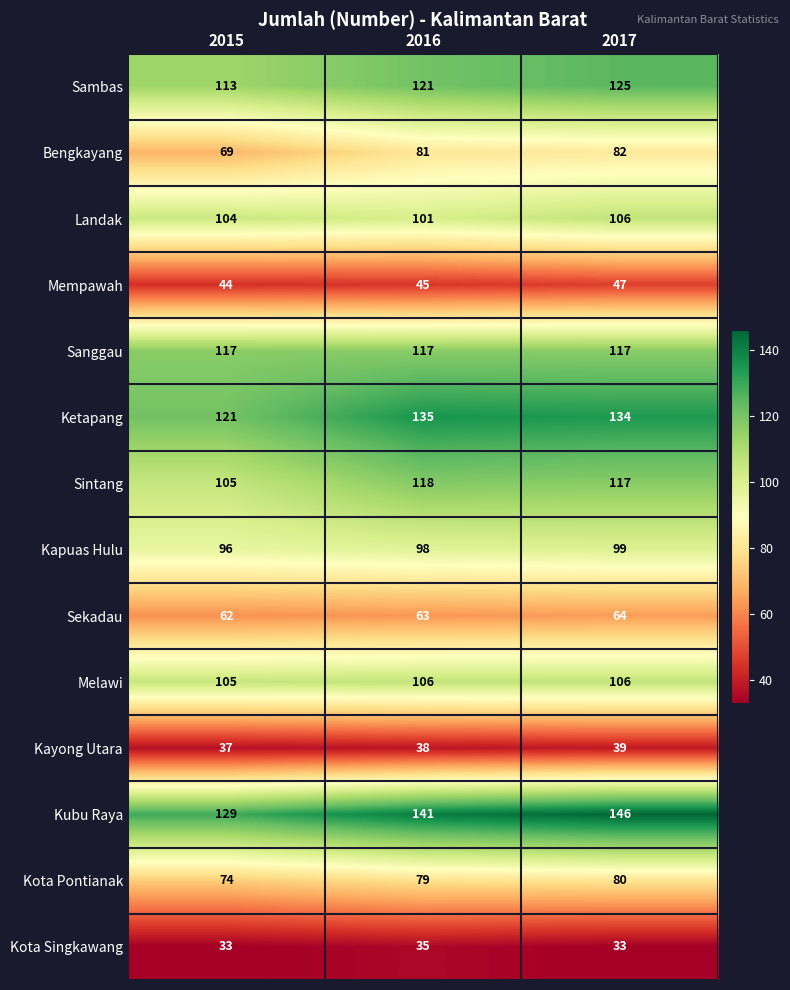

Rank the categories by Ketapang value from highest to lowest.

2016, 2017, 2015